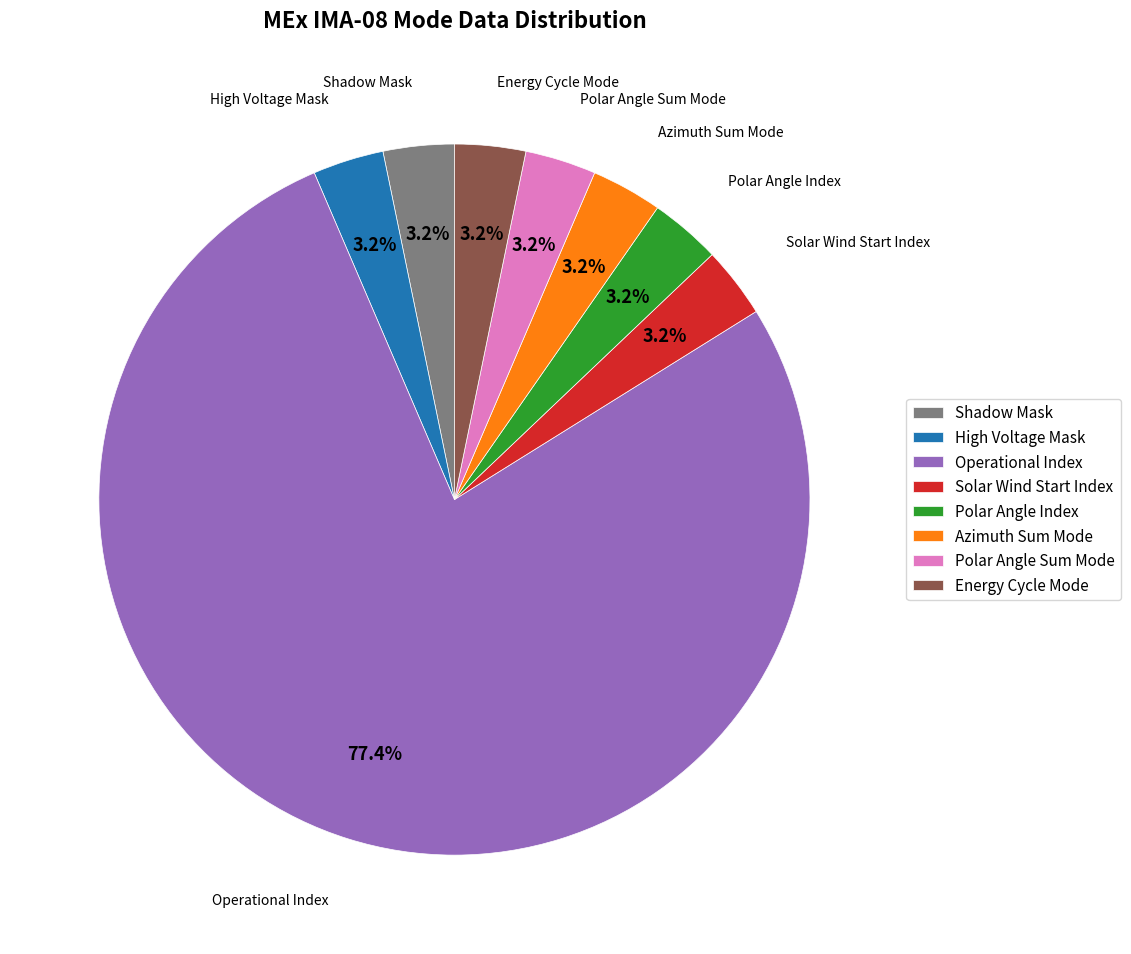

How many segments does this pie chart have?

8